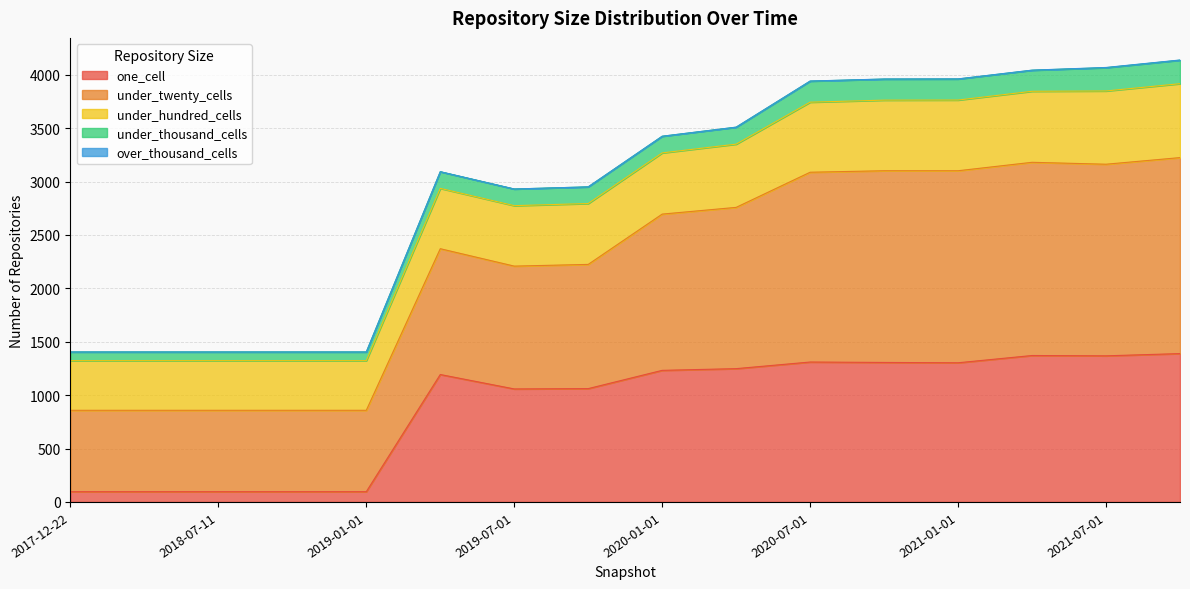

What is the highest value of the one_cell series?

1389